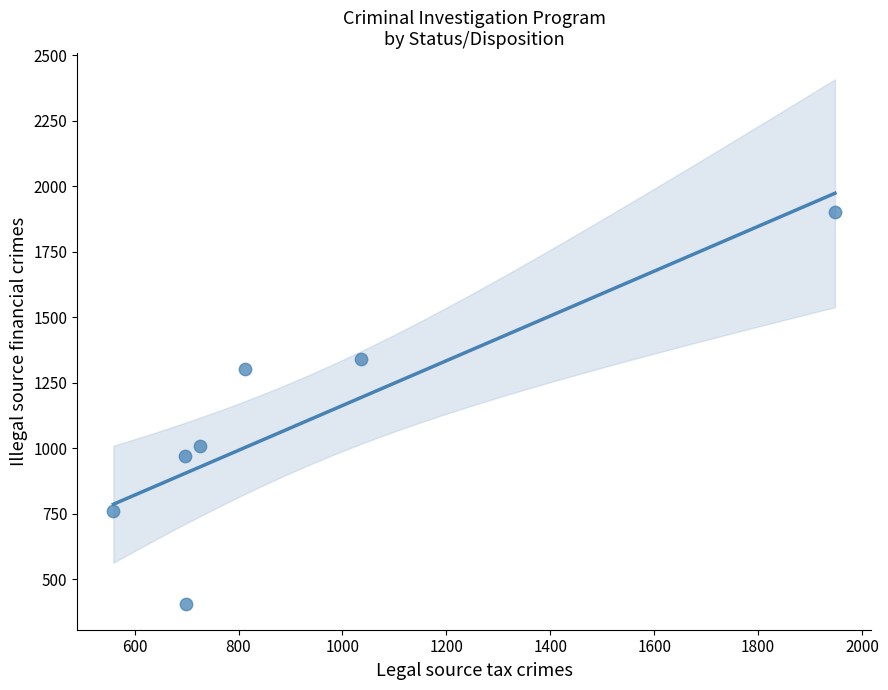

What is the range of X values (max minus min)?

1389